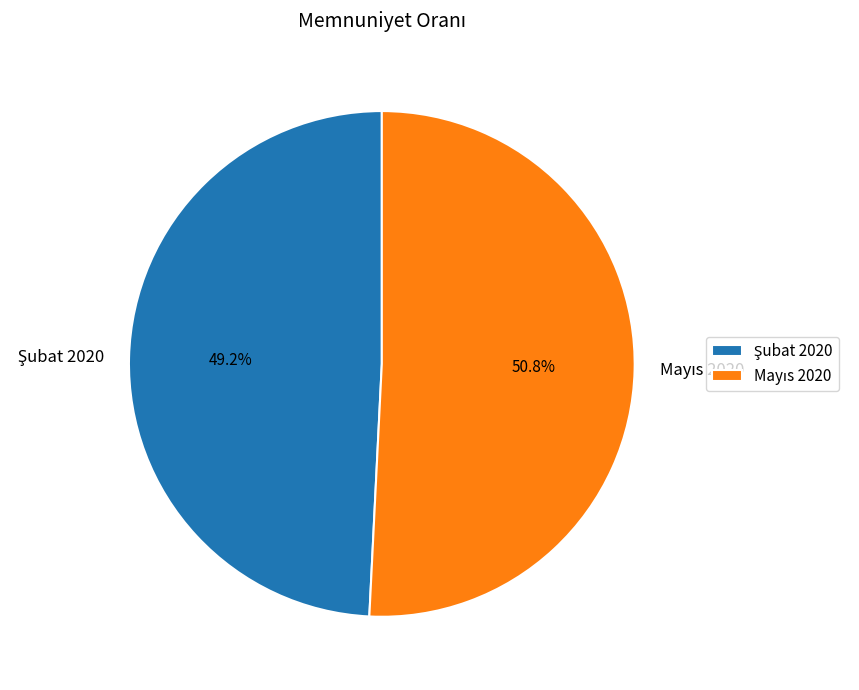

Count the number of slices in the pie.

2